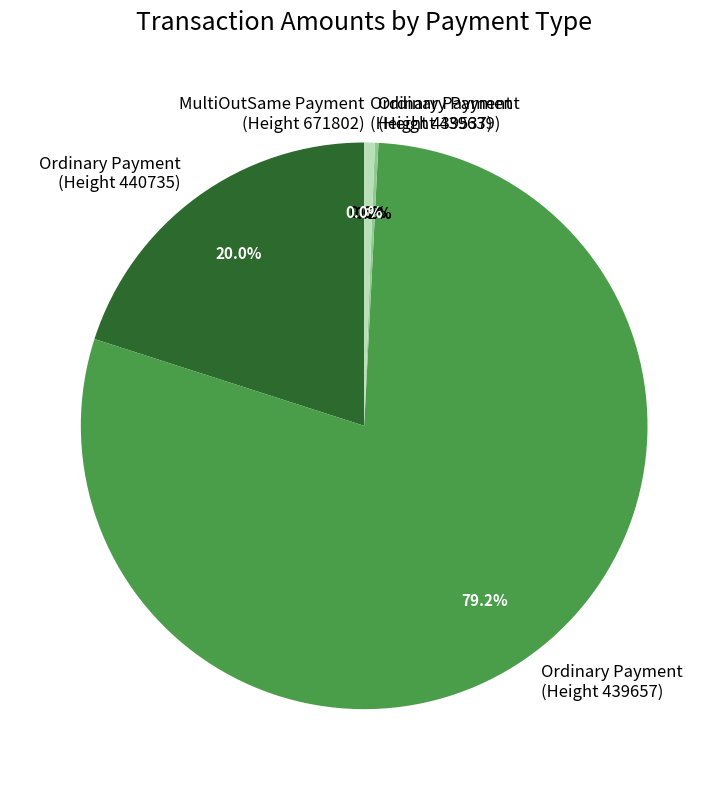

What is the majority slice?

Ordinary Payment (439657)